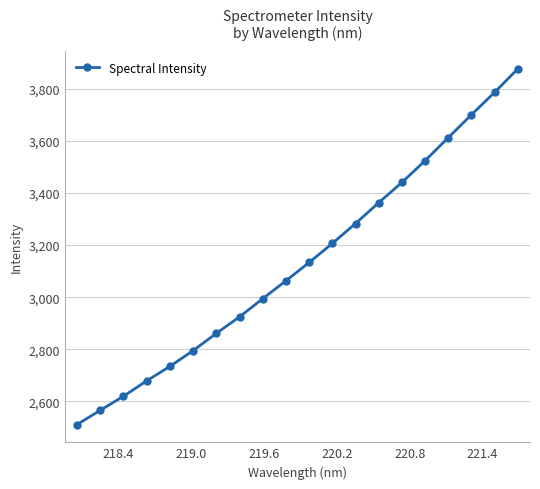

What is the minimum value shown in the chart?

2511.3